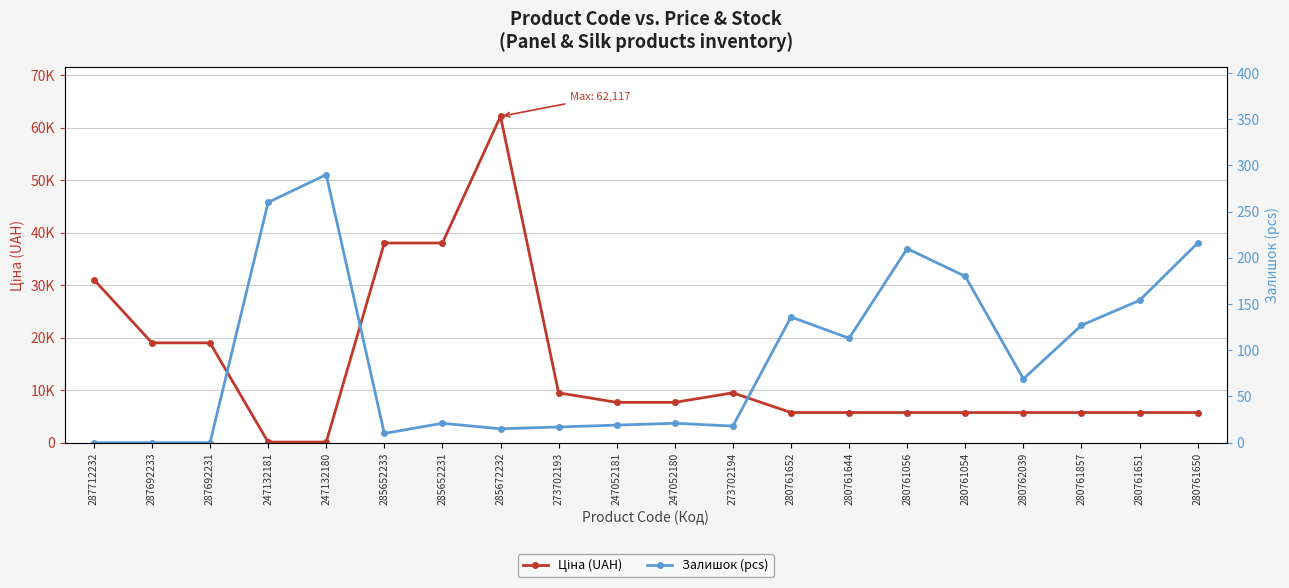

After their last crossing, which series has the higher values: Залишок (pcs) or Ціна (UAH)?

Ціна (UAH)